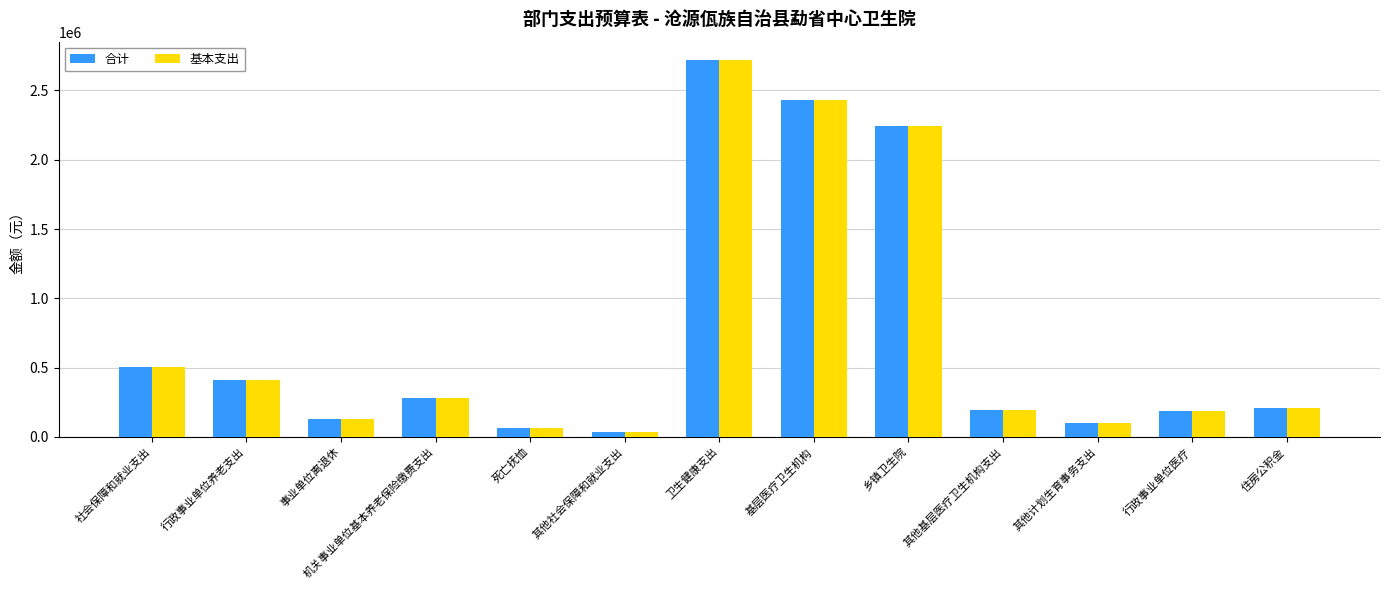

Which category has the lowest value in the 基本支出 series?

其他社会保障和就业支出